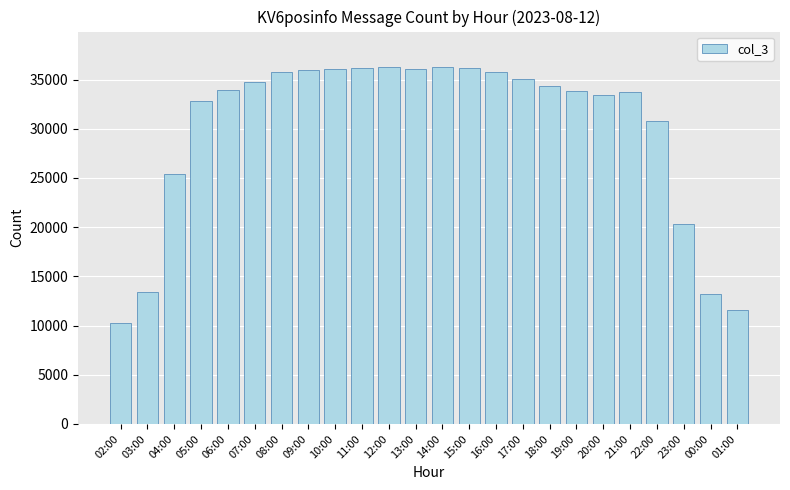

What is the change in value from 07:00 to 14:00?

+1508